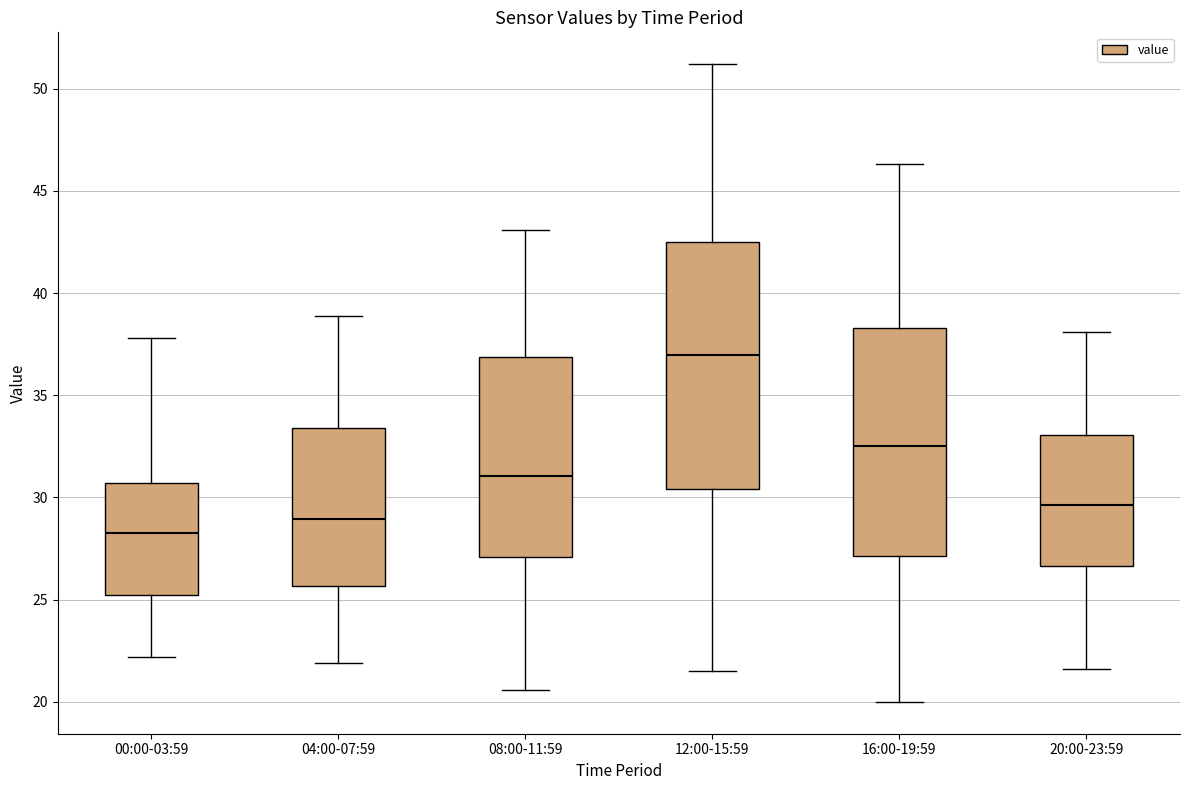

Reading left to right, read every box against the y-axis: the position of its median line, the range the box covers, and the ends of its whiskers. The values are not printed on the chart, so give them approximately, as read against the axis.

00:00-03:59: median 28.5, box 25.5 to 30.5, whiskers 22.0 to 38.0
04:00-07:59: median 29.0, box 25.5 to 33.5, whiskers 22.0 to 39.0
08:00-11:59: median 31.0, box 27.0 to 37.0, whiskers 20.5 to 43.0
12:00-15:59: median 37.0, box 30.5 to 42.5, whiskers 21.5 to 51.0
16:00-19:59: median 32.5, box 27.0 to 38.5, whiskers 20.0 to 46.5
20:00-23:59: median 29.5, box 26.5 to 33.0, whiskers 21.5 to 38.0